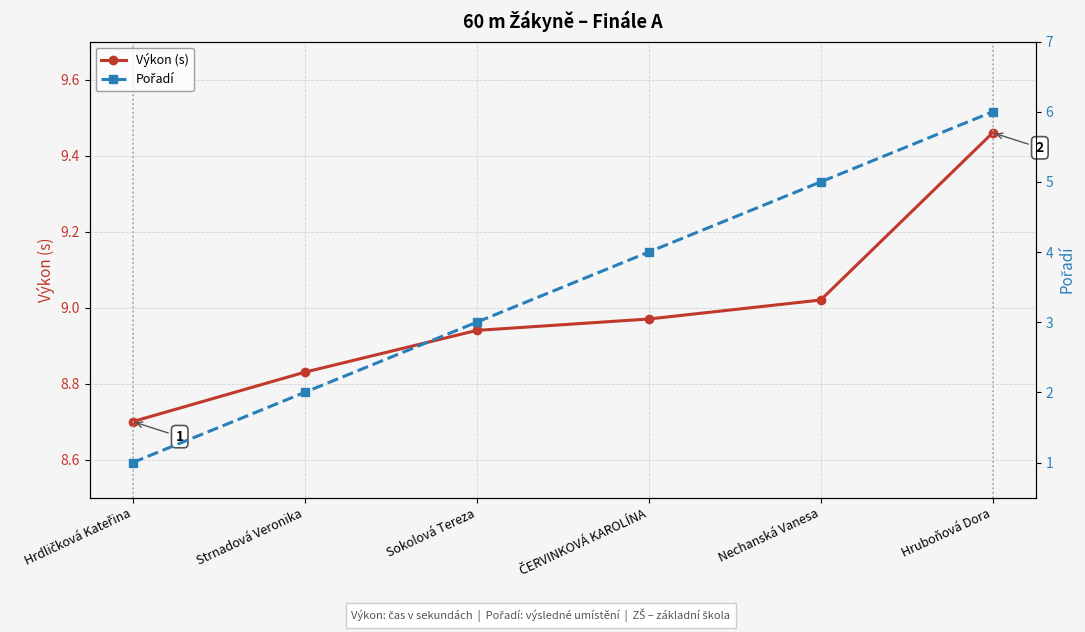

Is it true that Pořadí equals 2.6 at Hruboňová Dora?

False